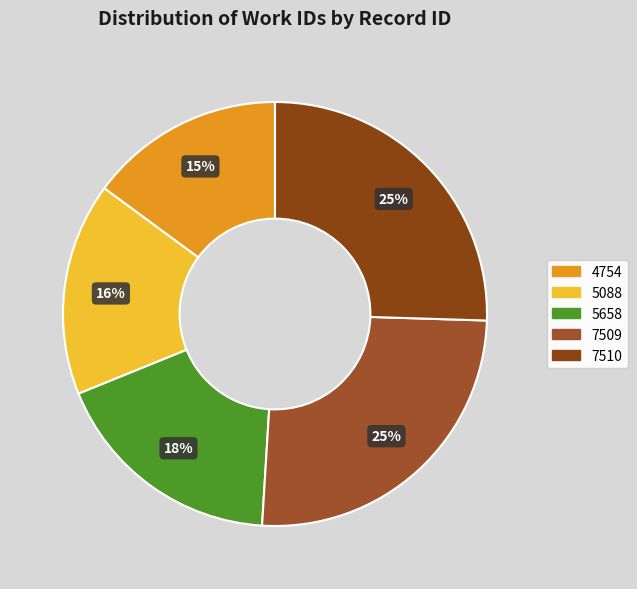

How many slices are in this pie chart?

5